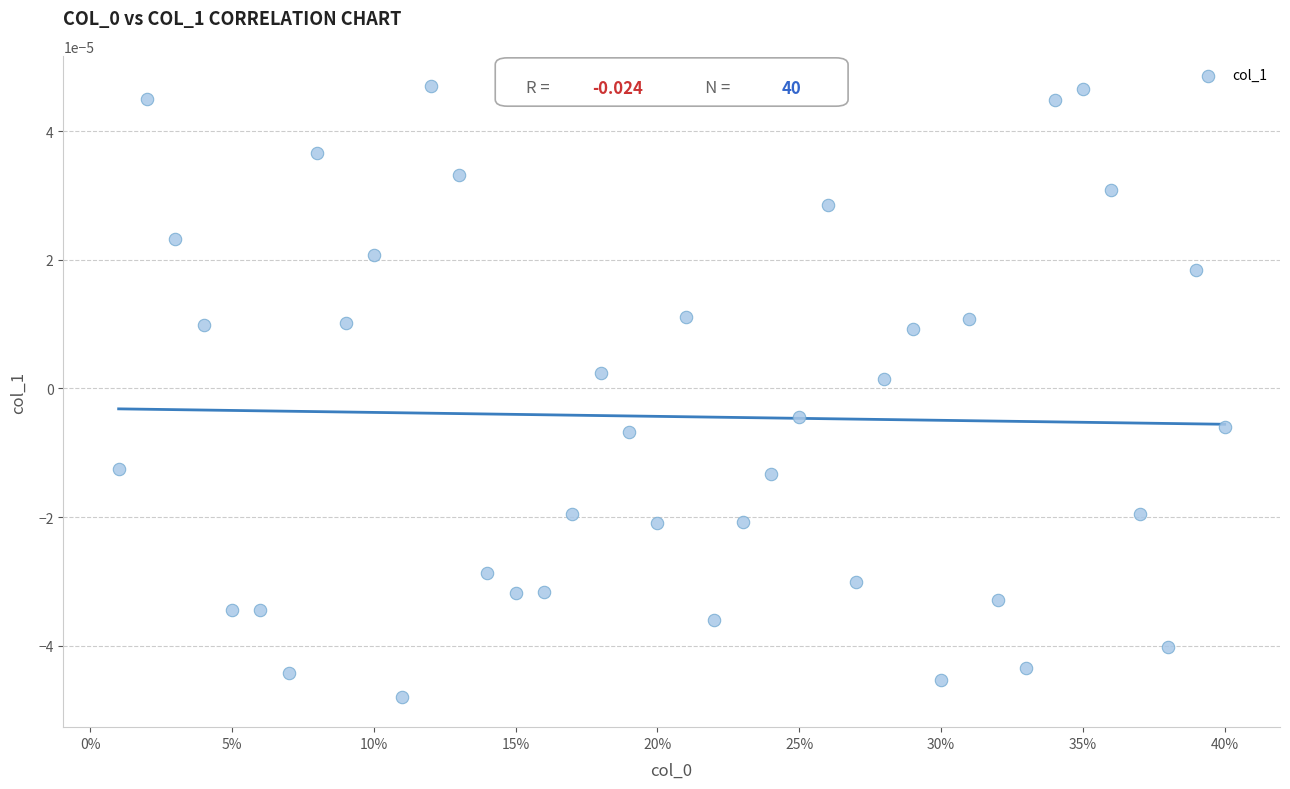

What is the range of X values (max minus min)?

0.4